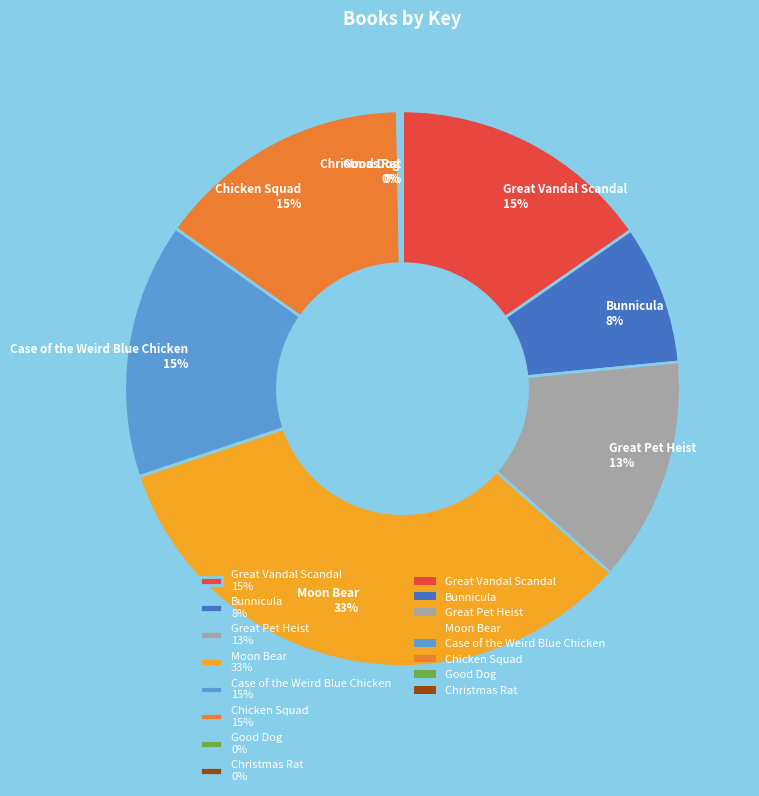

Does Moon Bear 33% represent more than half of the total?

No